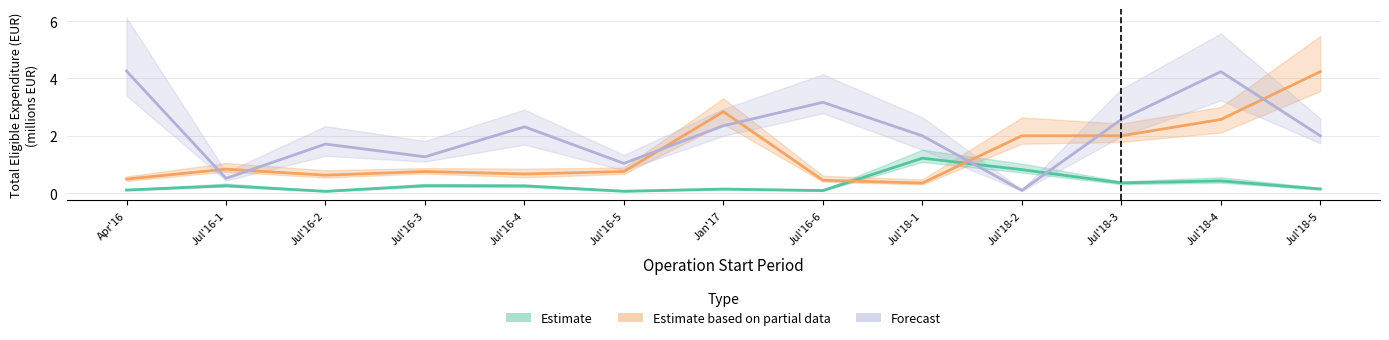

Rank the series by their average value, from lowest to highest.

Estimate, Estimate based on partial data, Forecast